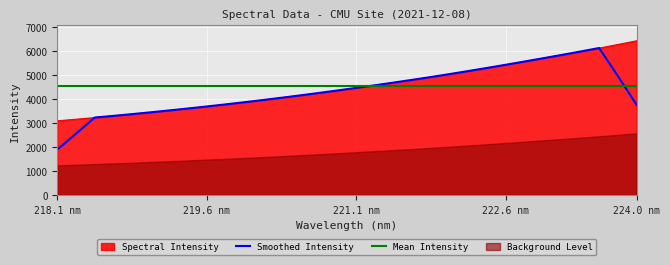

What is the maximum value for Smoothed Intensity?

6109.7